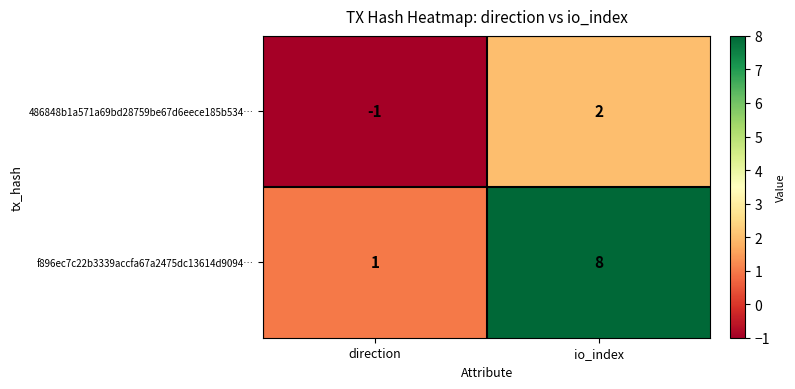

What is the approximate value of f896ec7c22b3339accfa67a2475dc13614d9094… at io_index?

8